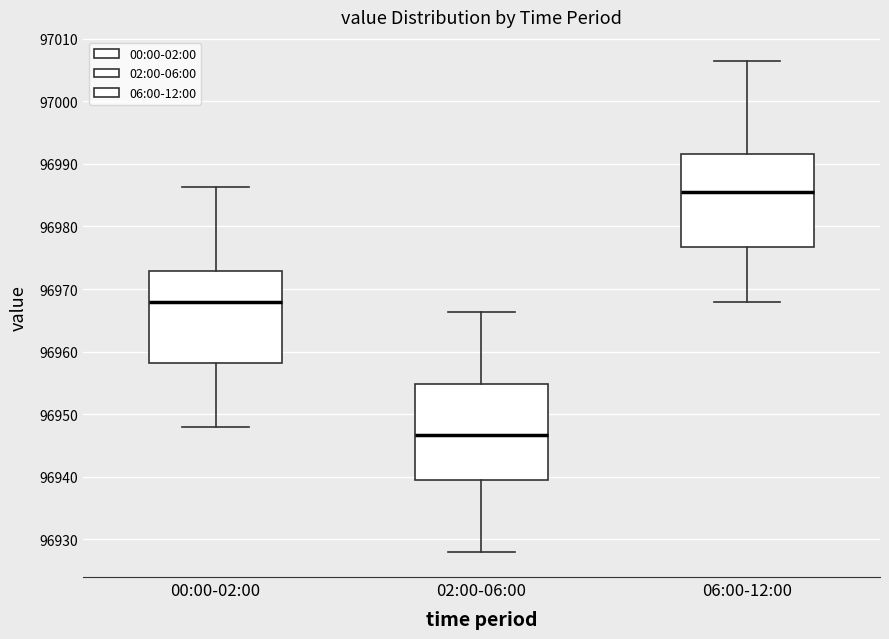

Reading left to right, transcribe this box plot: for each box, give where its median line is, the range the box spans, and where its two whiskers end, as read against the y-axis. The values are not printed on the chart, so give them approximately, as read against the axis.

00:00-02:00: median 96968, box 96958 to 96973, whiskers 96948 to 96986
02:00-06:00: median 96947, box 96940 to 96955, whiskers 96928 to 96966
06:00-12:00: median 96986, box 96977 to 96992, whiskers 96968 to 97006